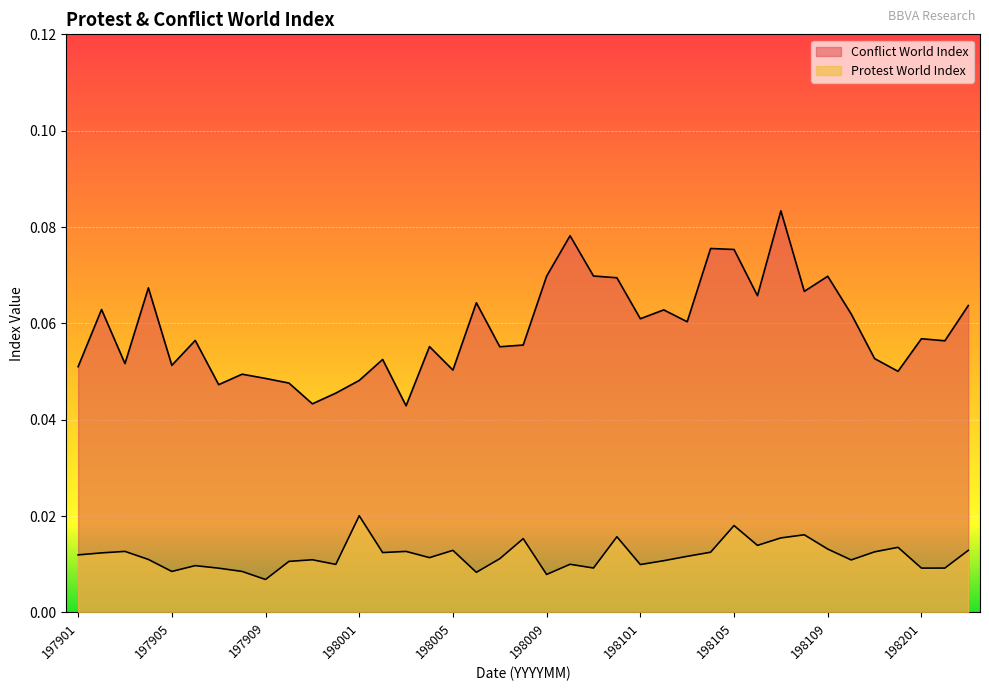

Count the Conflict World Index values in the range 0 to 1.

39